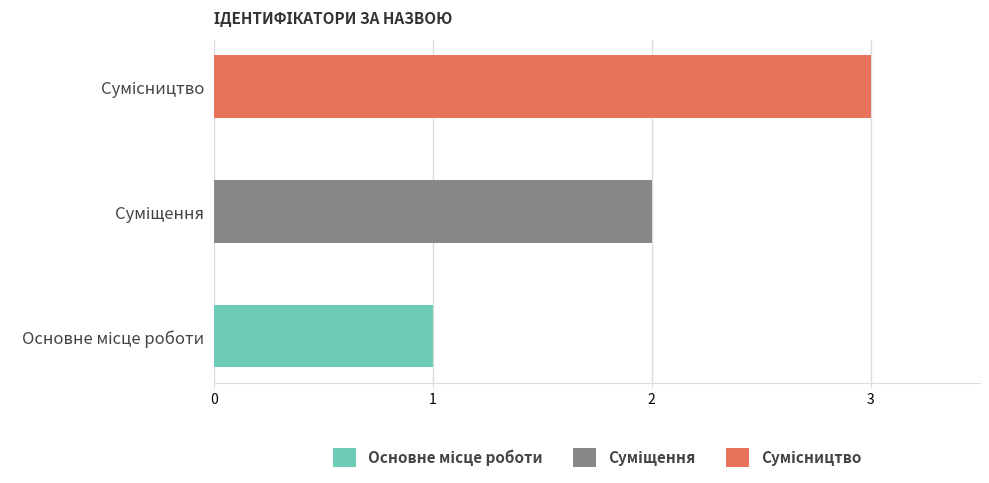

What is the label of the 1st bar from the right?

Сумісництво